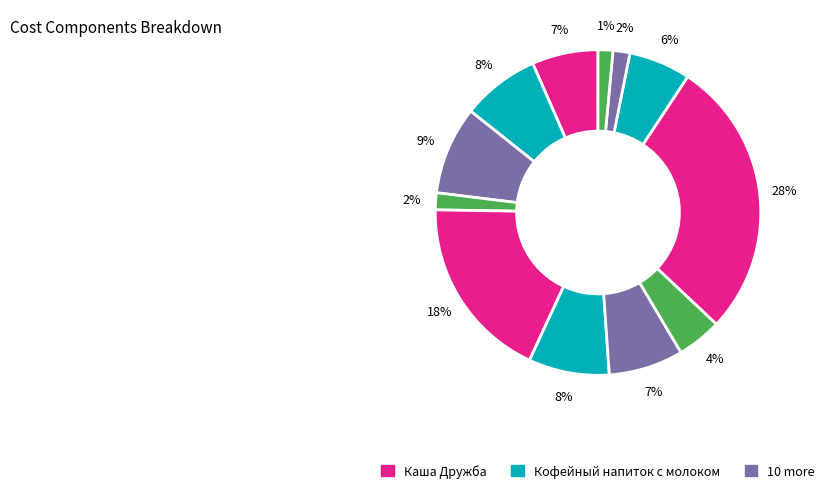

What is the smallest slice in the pie chart?

Хлеб ржаной